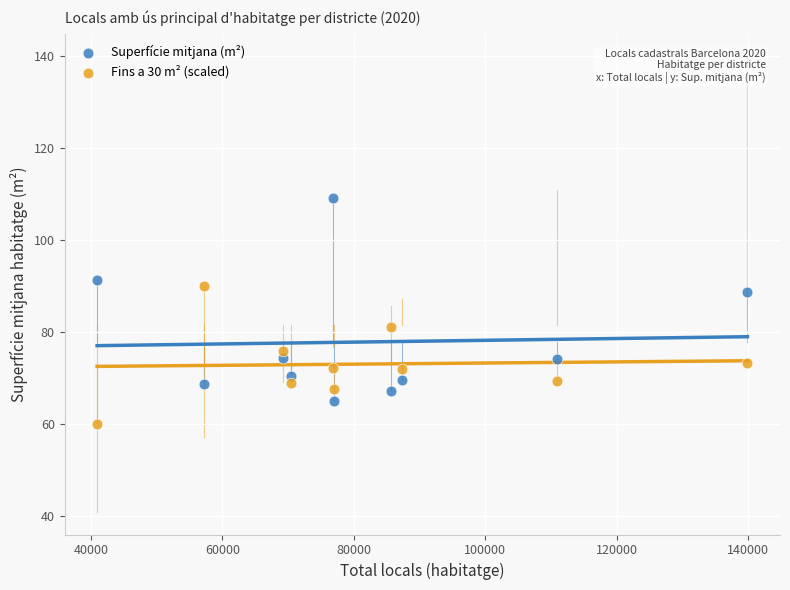

Across all series, what Y value is closest to 84?

81.2